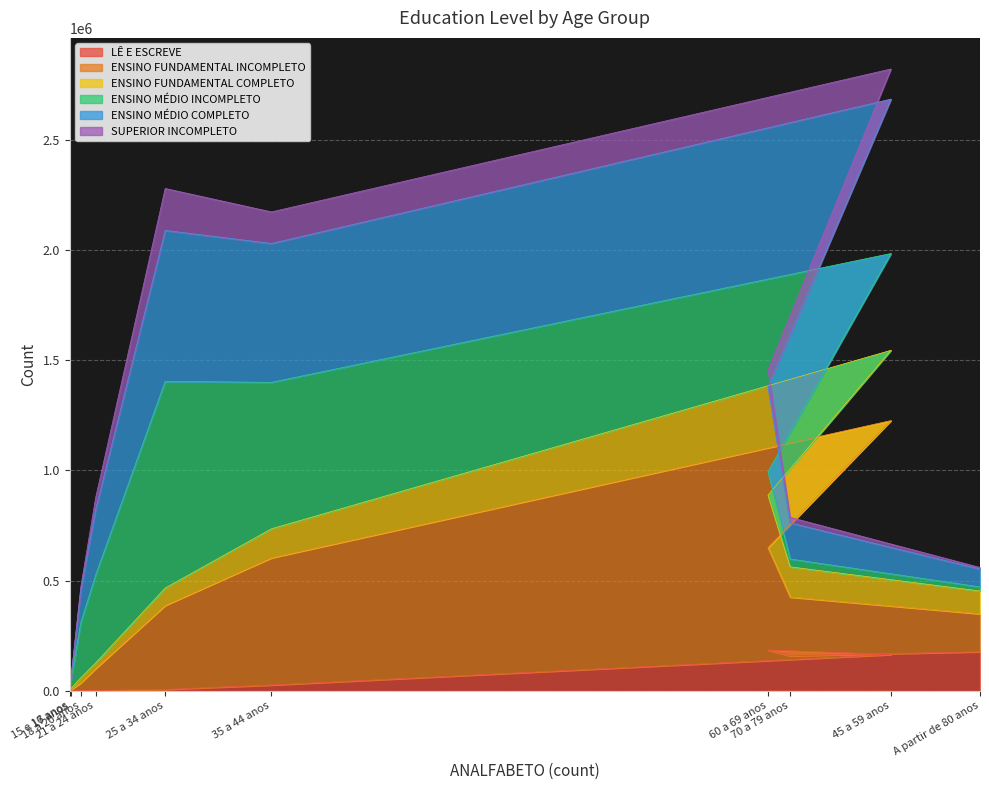

What is the label of the 5th point from the left?

25 a 34 anos